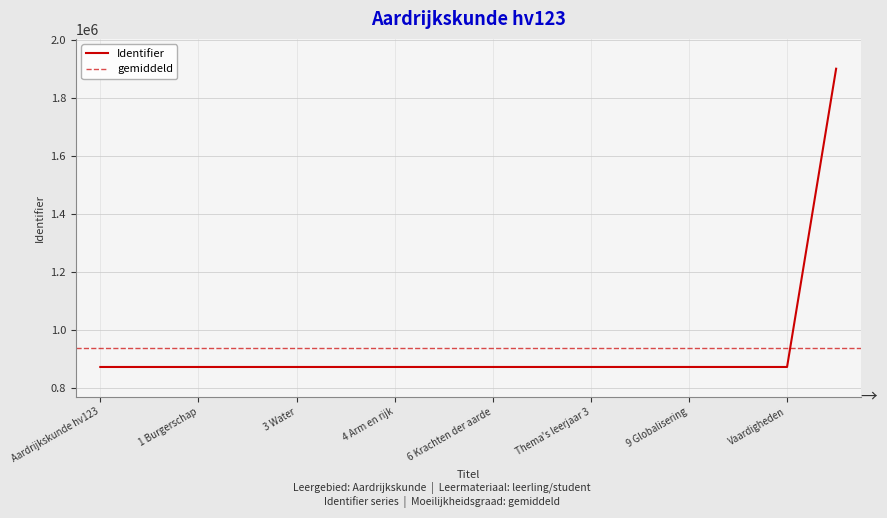

The Identifier series shows 456154 at Vaardigheden. True or false?

False